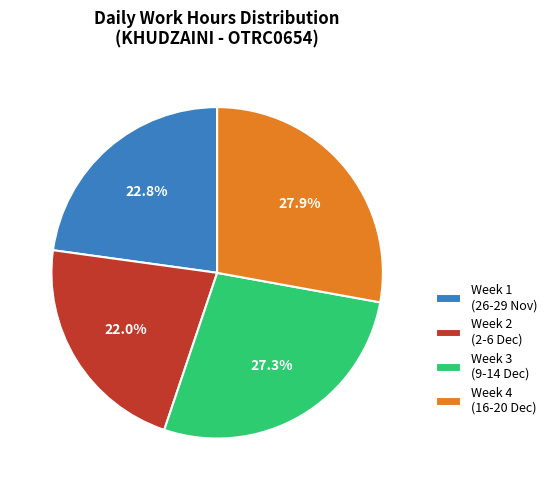

Does any single category account for the majority?

No